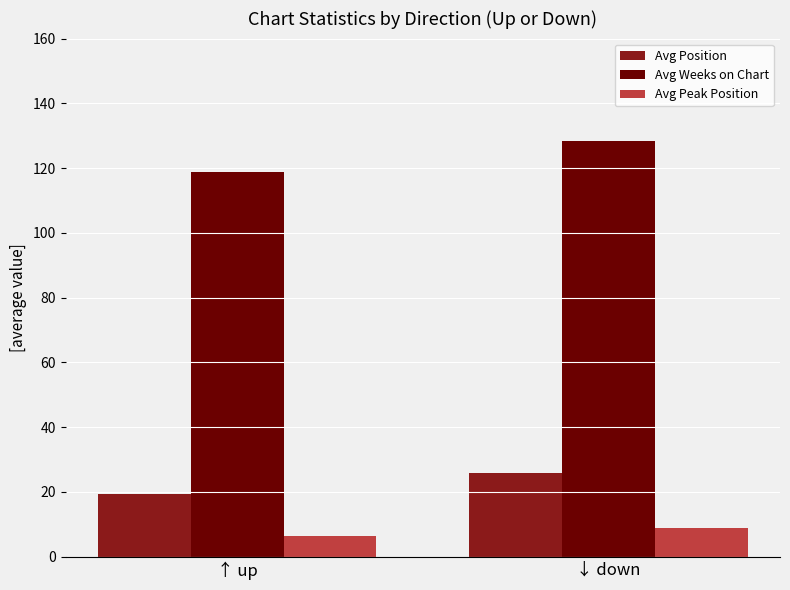

The Avg Position series shows 26.0 at ↓ down. True or false?

True